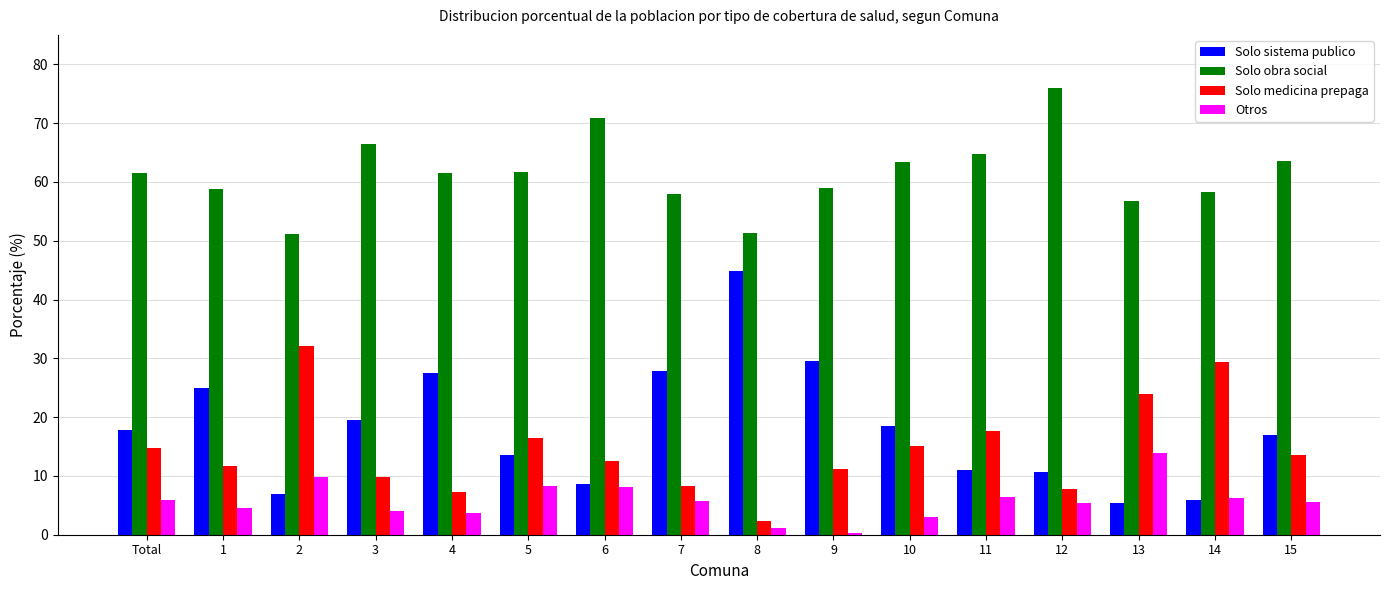

What is the label of the 3rd bar from the right?

13